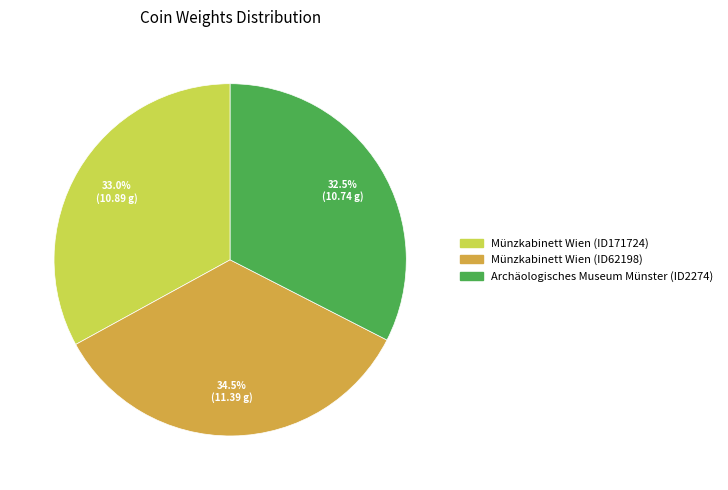

What is the total percentage of Münzkabinett Wien (ID62198) and Münzkabinett Wien (ID171724)?

67.5%